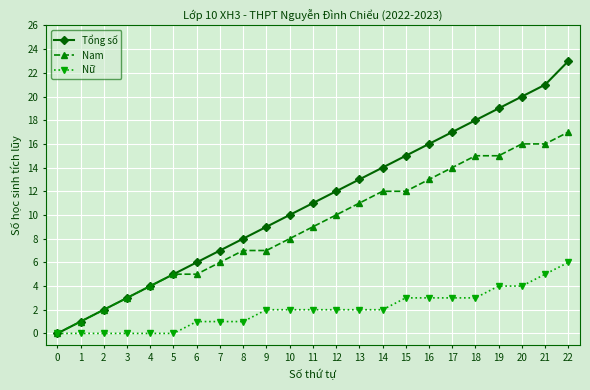

What is the sum of the Nữ values at 17 and 13?

5